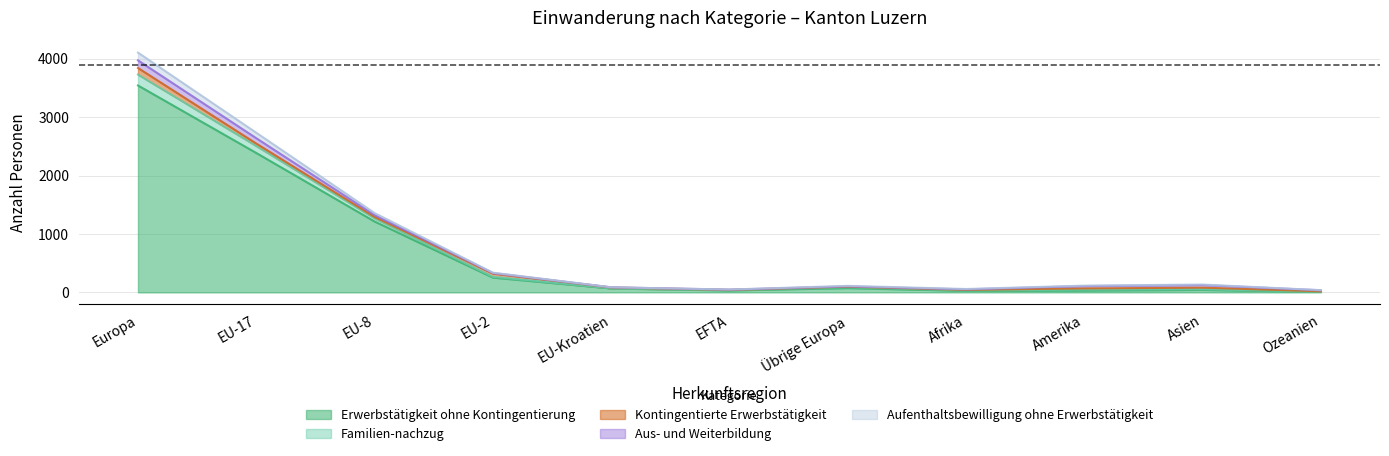

True or false: Familien-nachzug and Erwerbstätigkeit ohne Kontingentierung intersect in this chart.

False